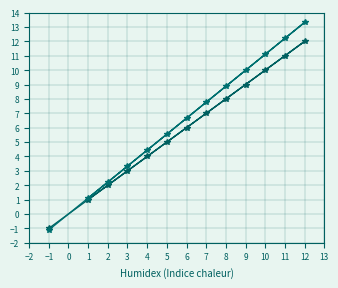

Which series has the largest total across all categories?

col_2